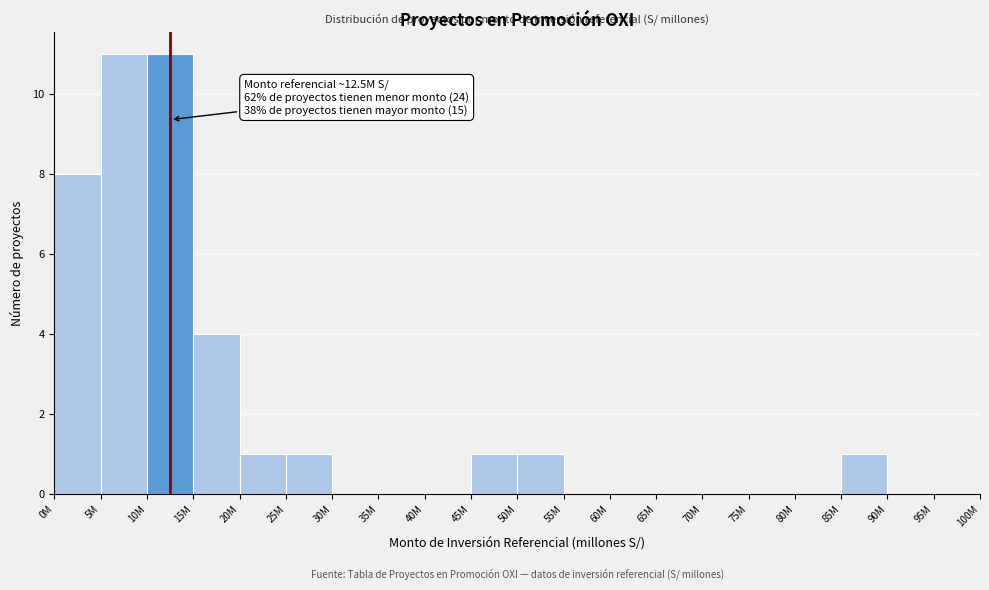

Reading right to left, list all the values displayed in this chart.

95M=0	90M=0	85M=1	80M=0	75M=0	70M=0	65M=0	60M=0	55M=0	50M=1	45M=1	40M=0	35M=0	30M=0	25M=1	20M=1	15M=4	10M=11	5M=11	0M=8